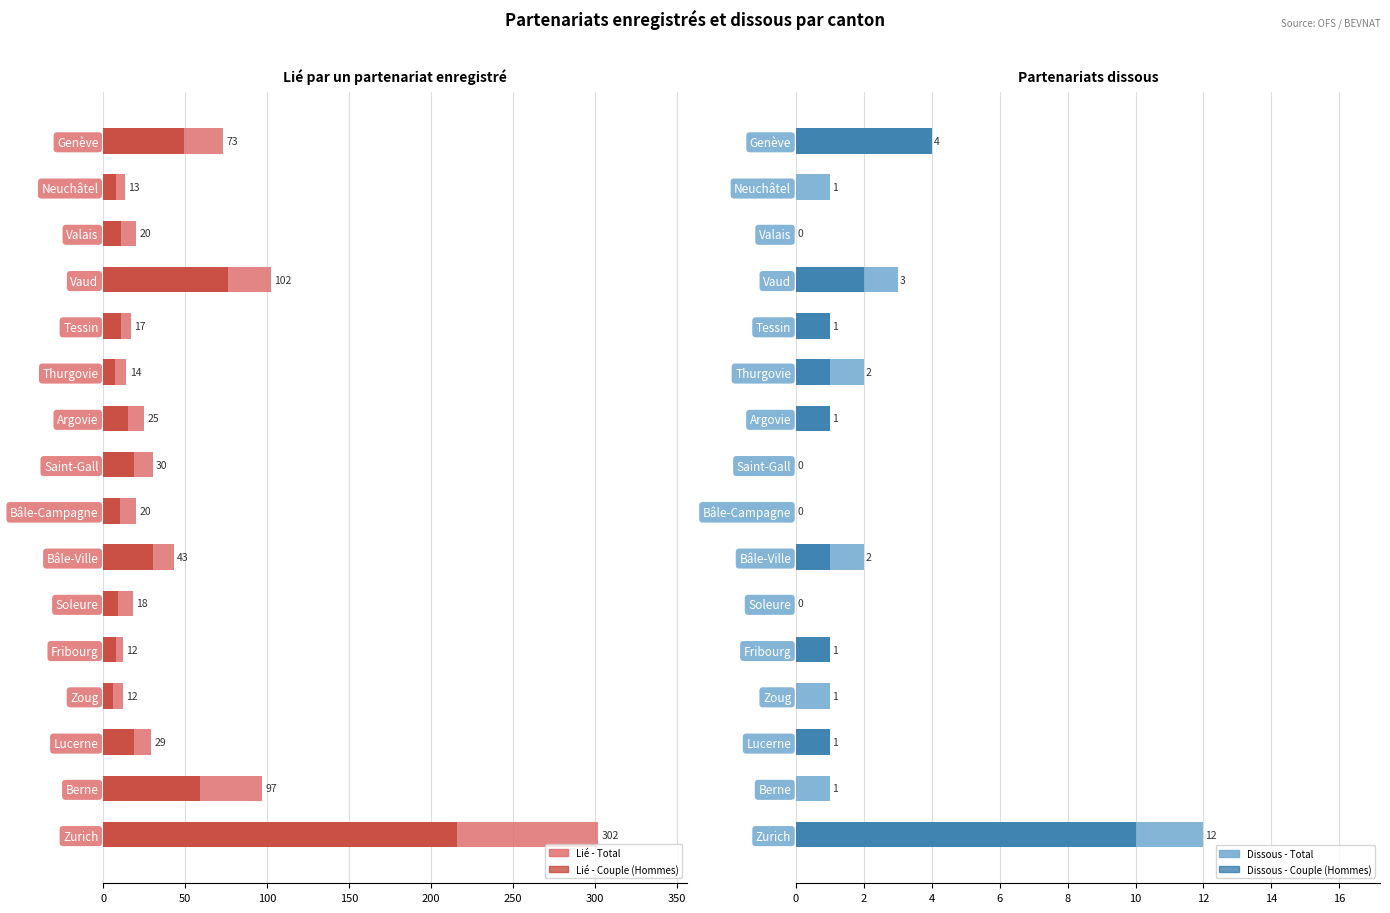

What is the average value of the Dissous - Total series?

2